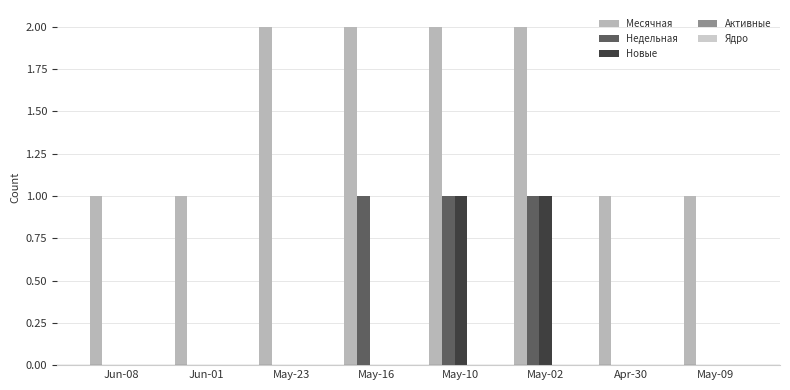

Reading right to left, list all the values displayed in this chart.

Месячная: 1	1	2	2	2	2	1	1
Недельная: 0	0	1	1	1	0	0	0
Новые: 0	0	1	1	0	0	0	0
Активные: 0	0	0	0	0	0	0	0
Ядро: 0	0	0	0	0	0	0	0